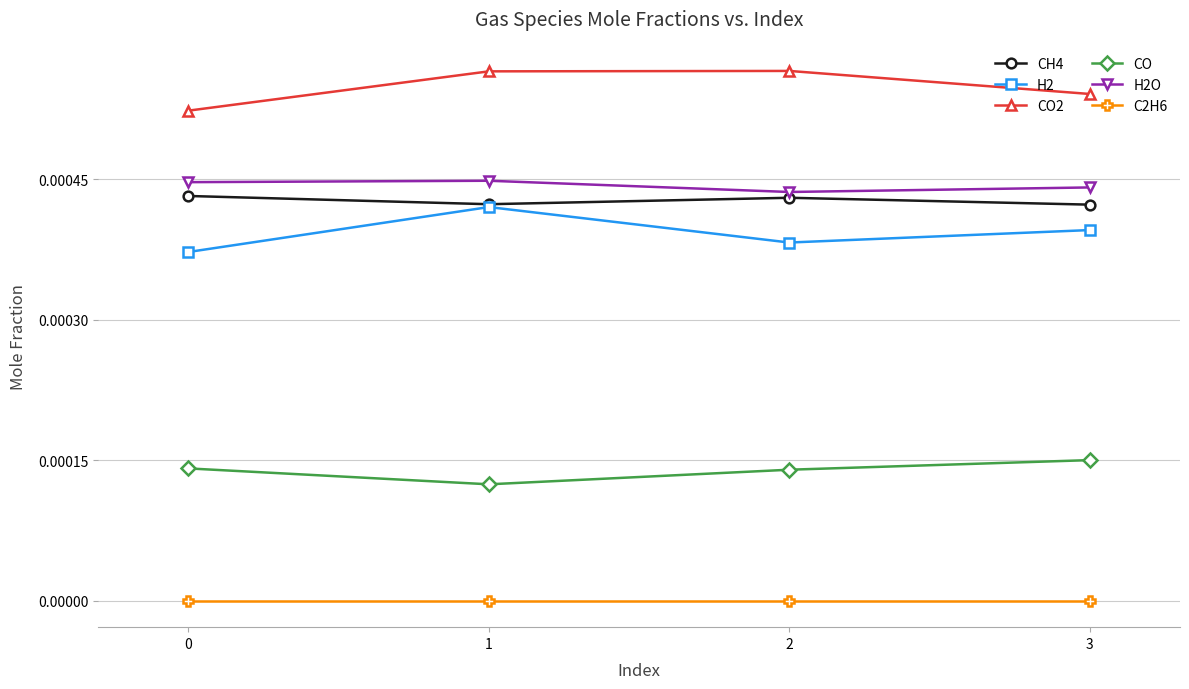

Where is the first local maximum for CH4?

2